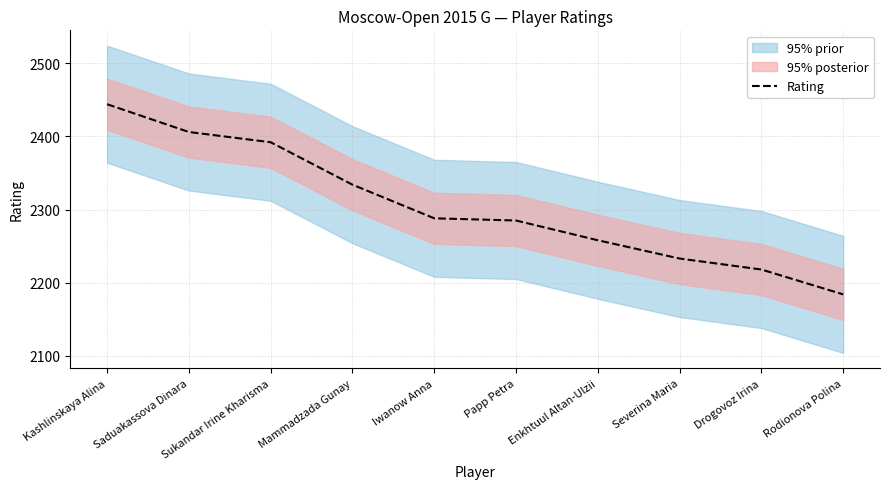

At which category does the chart reach its minimum across all series?

Rodionova Polina